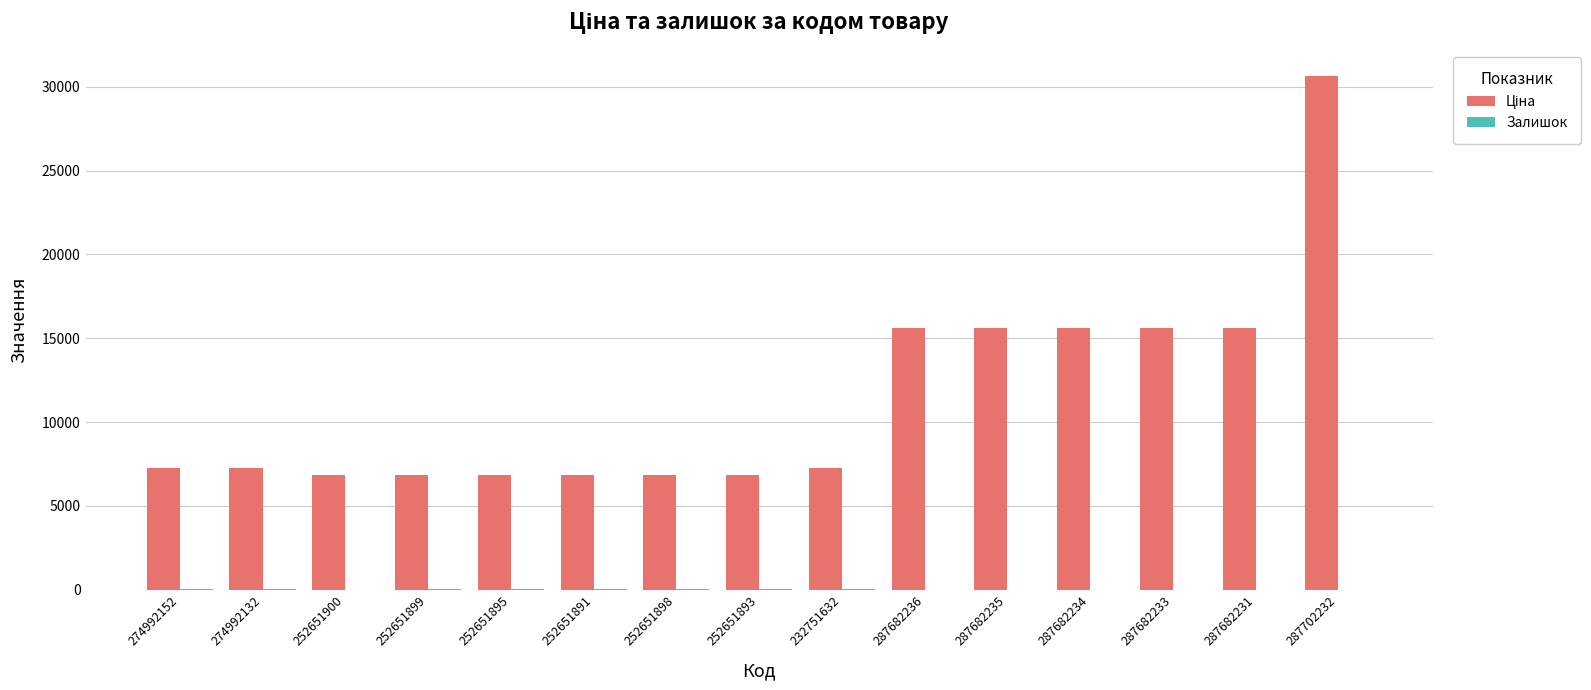

Which label corresponds to the largest value in the chart?

287702232